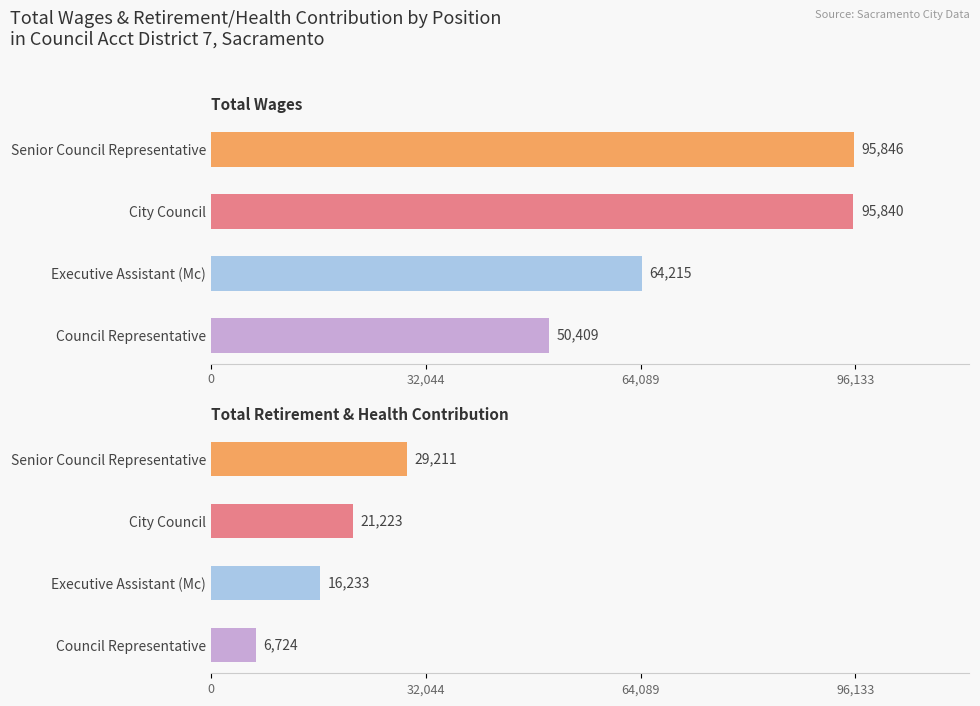

What is the minimum value for Total Wages?

50409